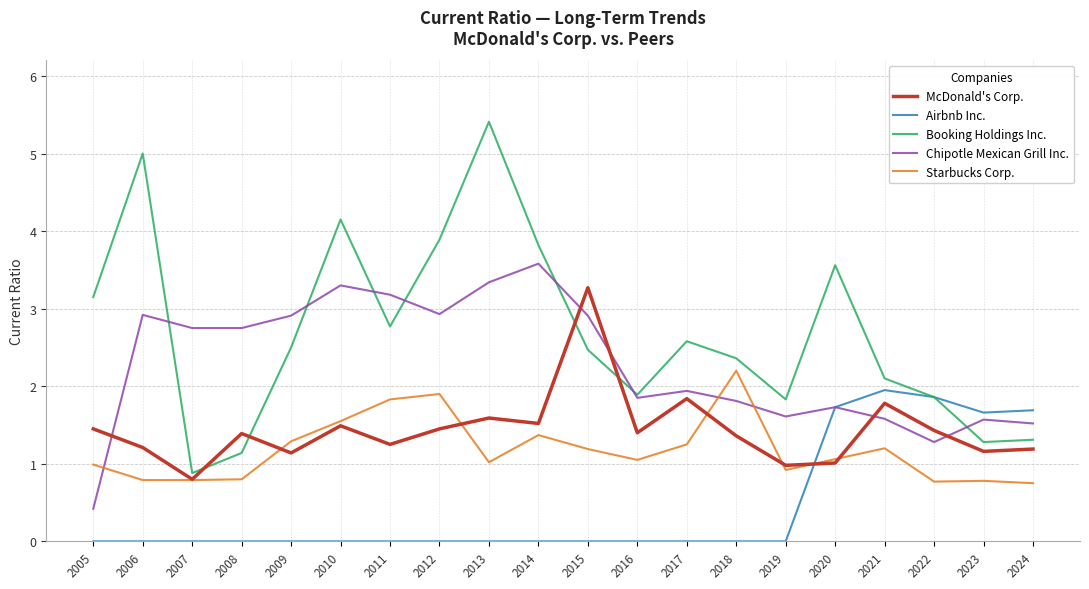

Which series has the largest total across all categories?

Booking Holdings Inc.